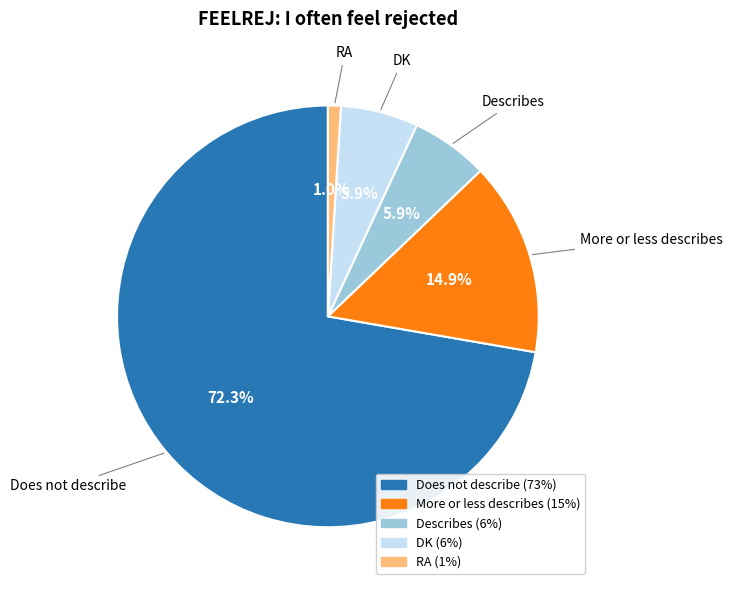

Between Does not describe and DK, which is larger?

Does not describe